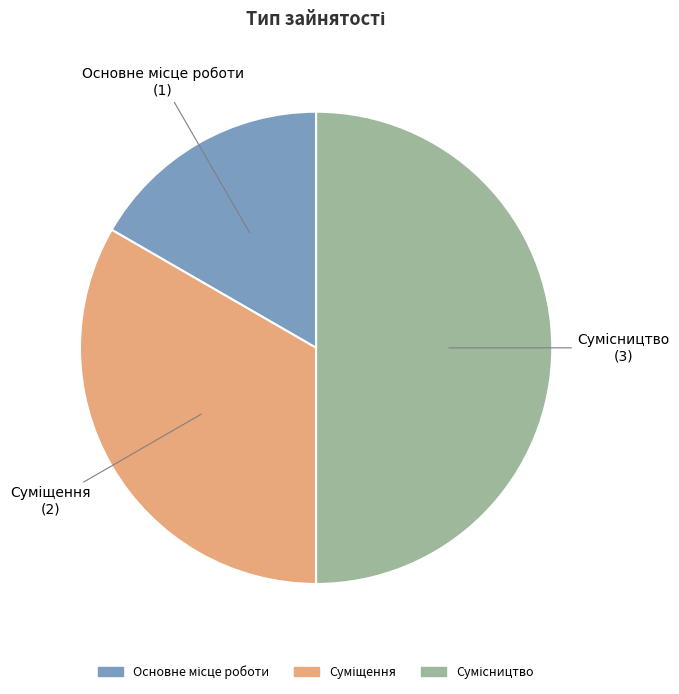

How many segments does this pie chart have?

3